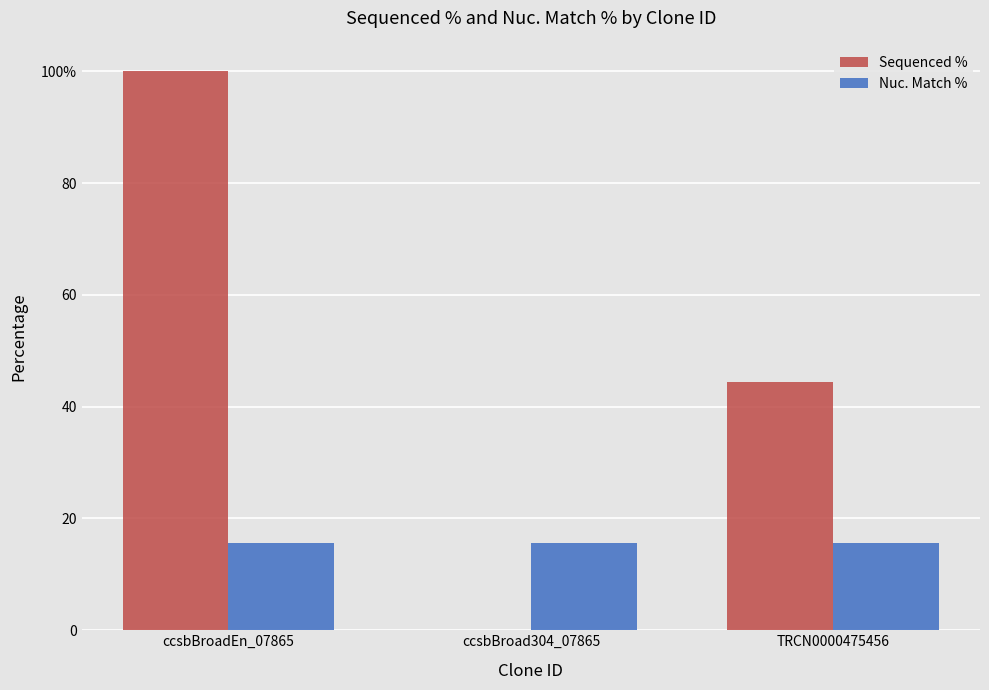

Does the chart contain stacked bars?

No